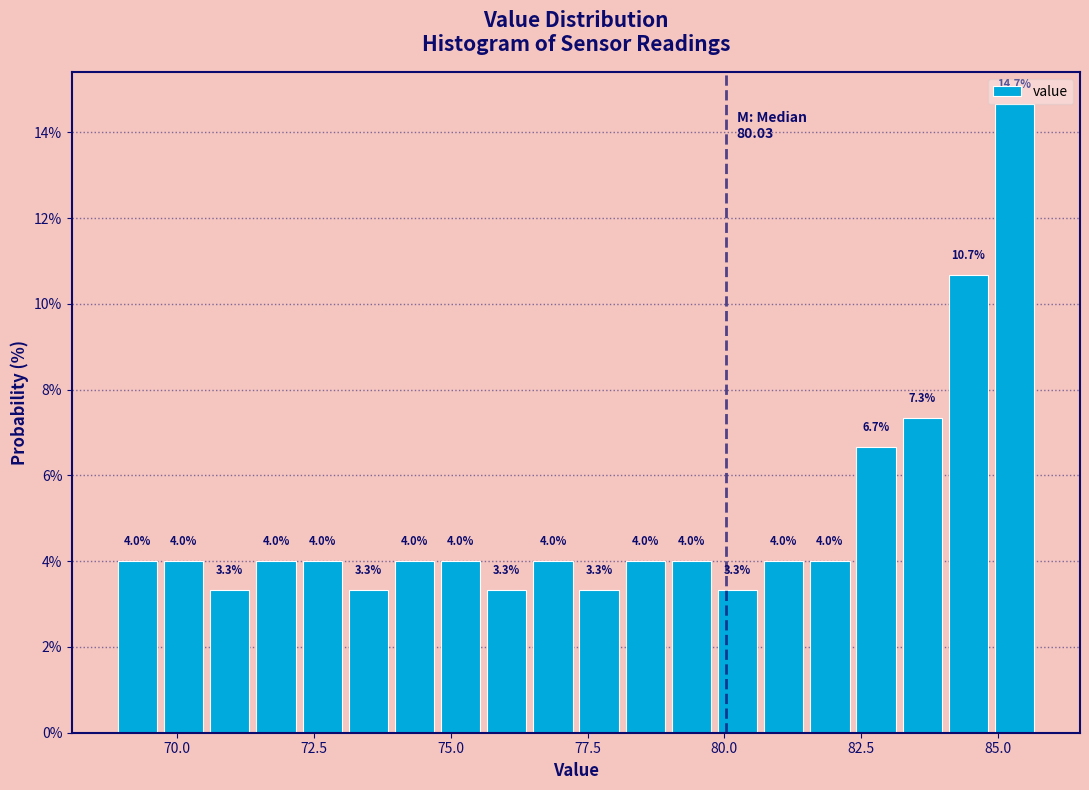

Read against the x-axis, roughly where is the centre of the tallest bar?

85.5